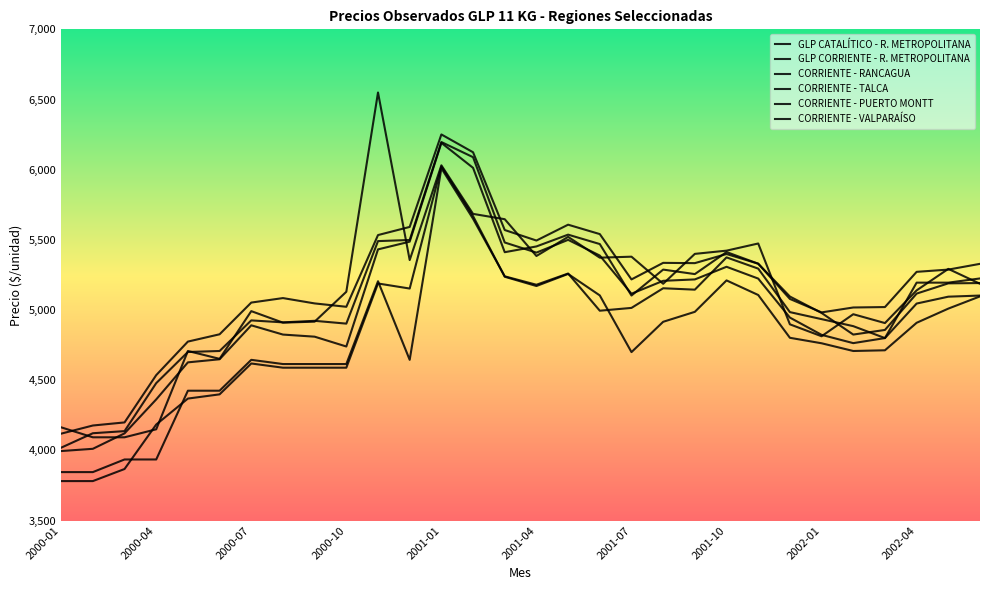

How many lines are shown in the chart?

6